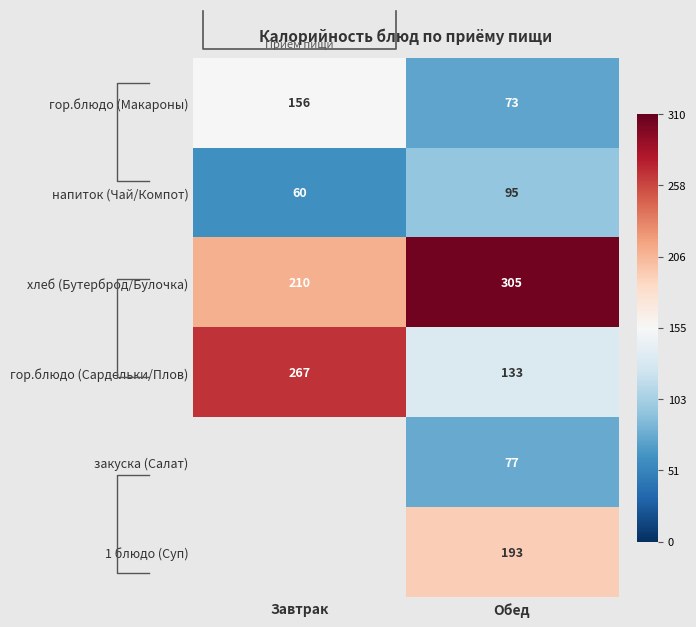

The гор.блюдо (Макароны) series shows 102 at Обед. True or false?

False